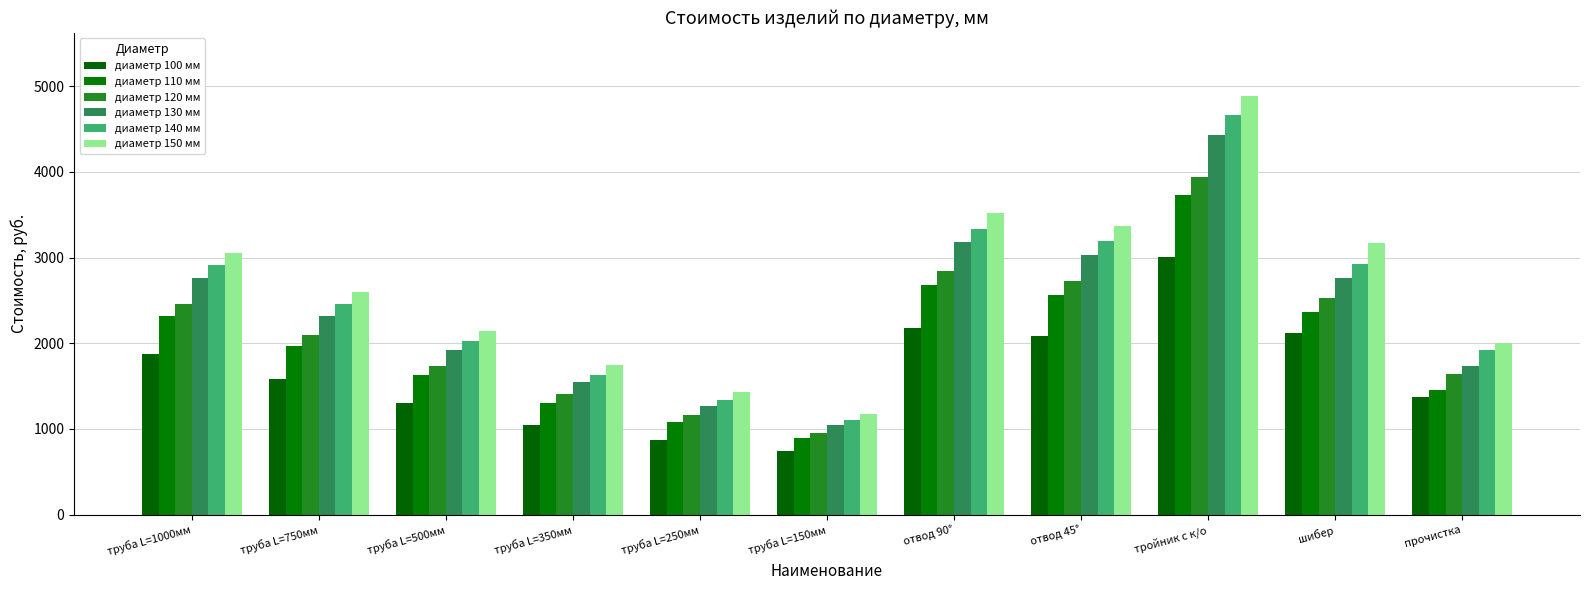

Which category has the highest value in the диаметр 120 мм series?

тройник с к/о